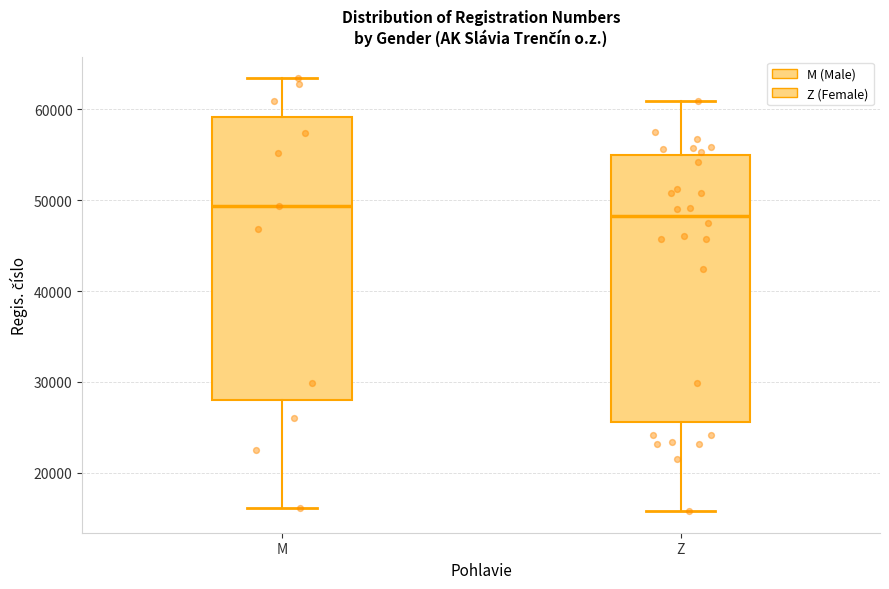

Reading left to right, read every box against the y-axis: the position of its median line, the range the box covers, and the ends of its whiskers. The values are not printed on the chart, so give them approximately, as read against the axis.

M: median 49000, box 28000 to 59000, whiskers 16000 to 63000
Z: median 48000, box 26000 to 55000, whiskers 16000 to 61000